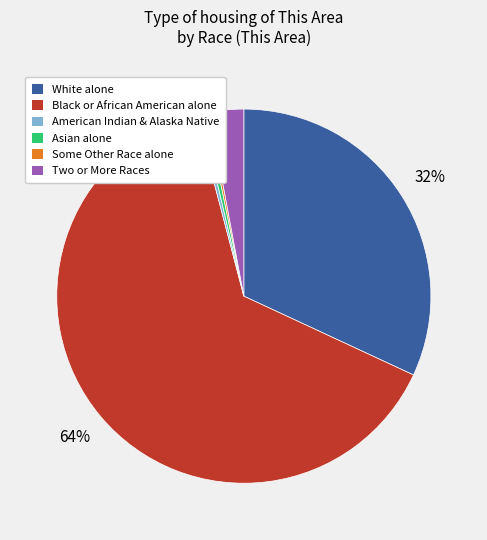

Does any single category account for the majority?

Yes